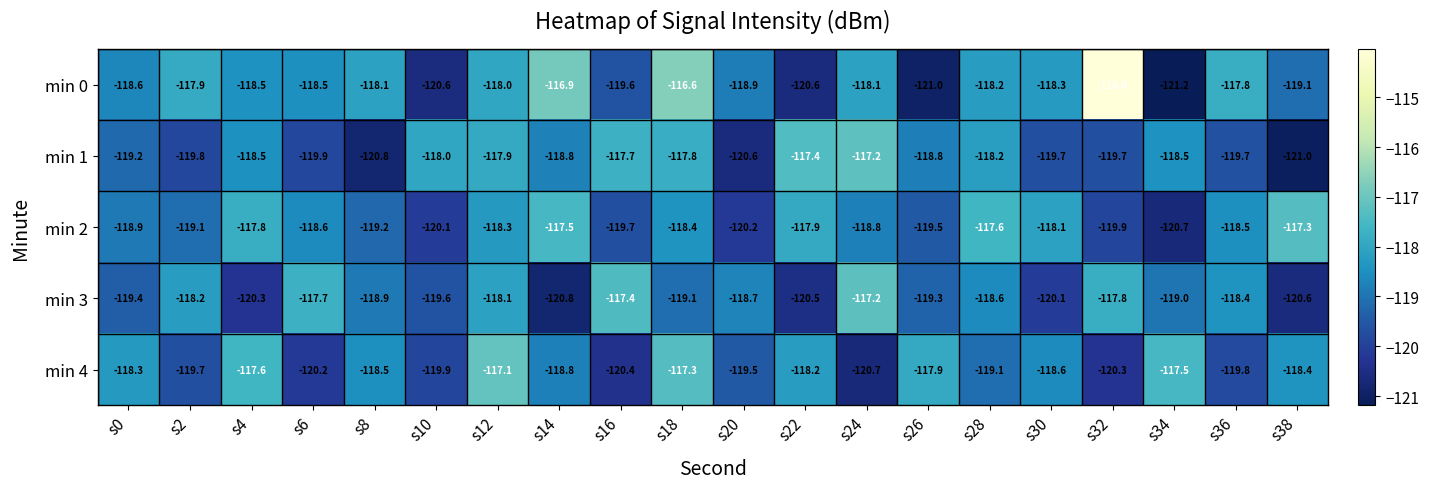

What is the maximum value shown in the chart?

-114.0